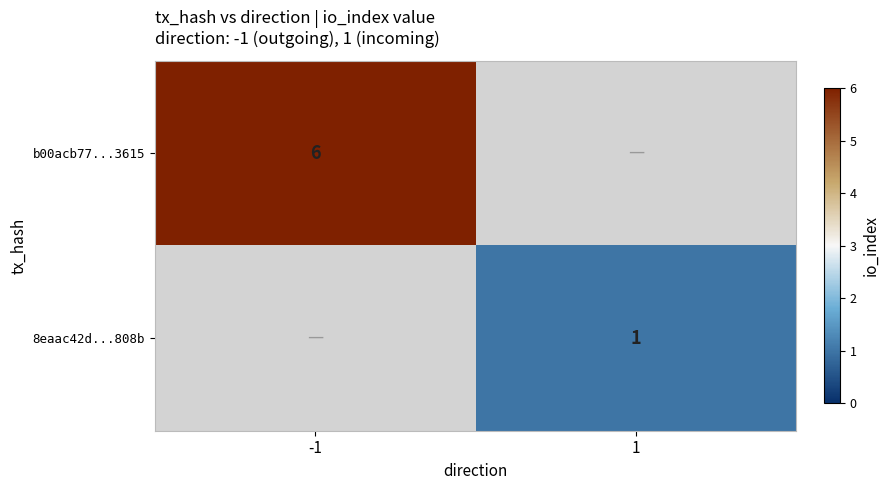

The b00acb77...3615 series shows 6 at -1. True or false?

True